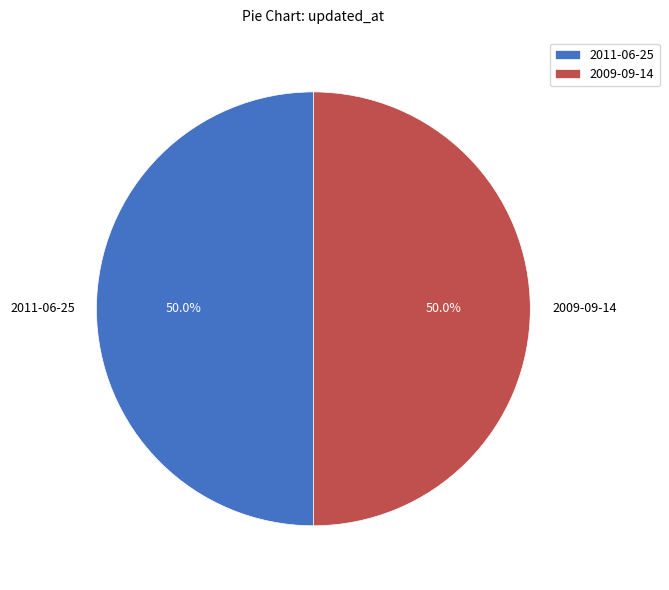

Count the number of slices in the pie.

2